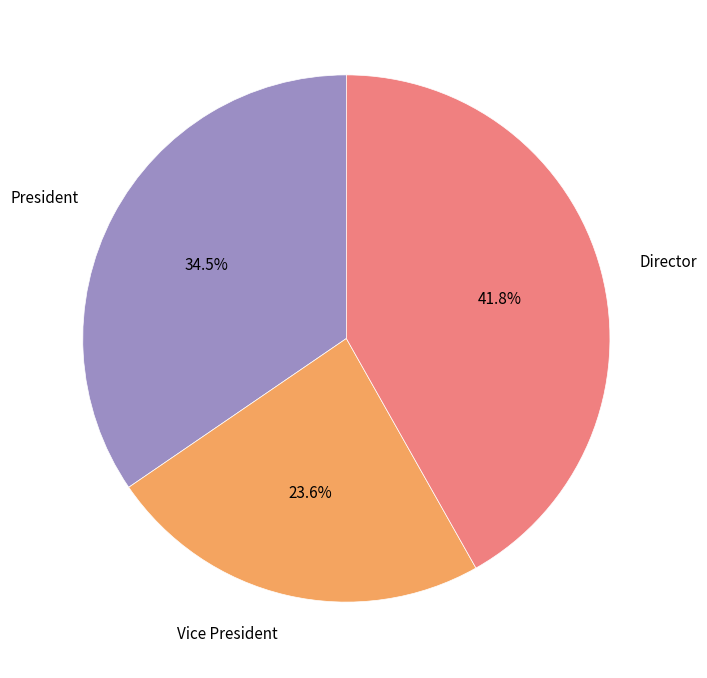

Is there a majority slice in this chart?

No